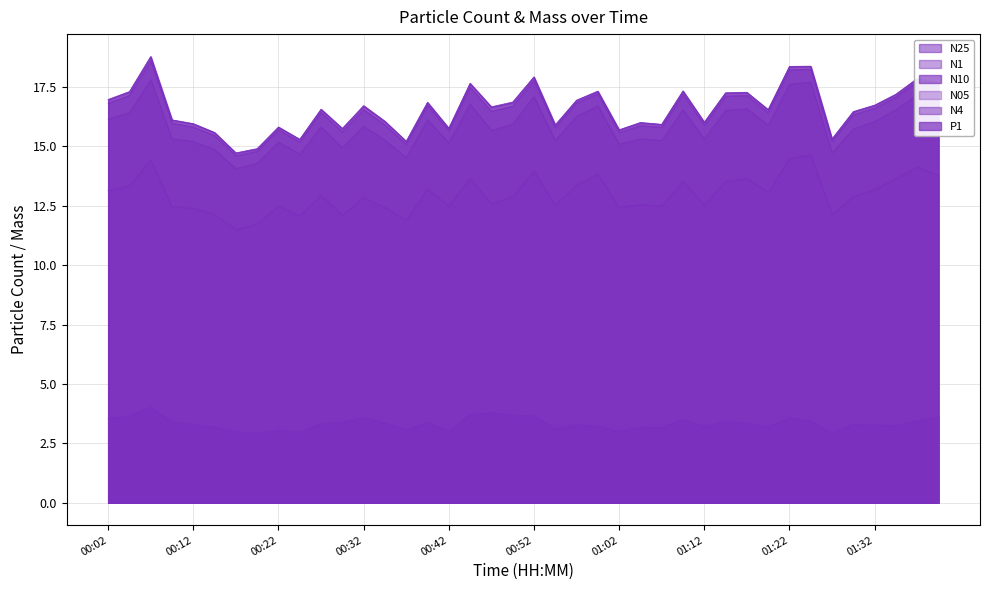

The value of N25 at 00:44 is 8.2. True or false?

False